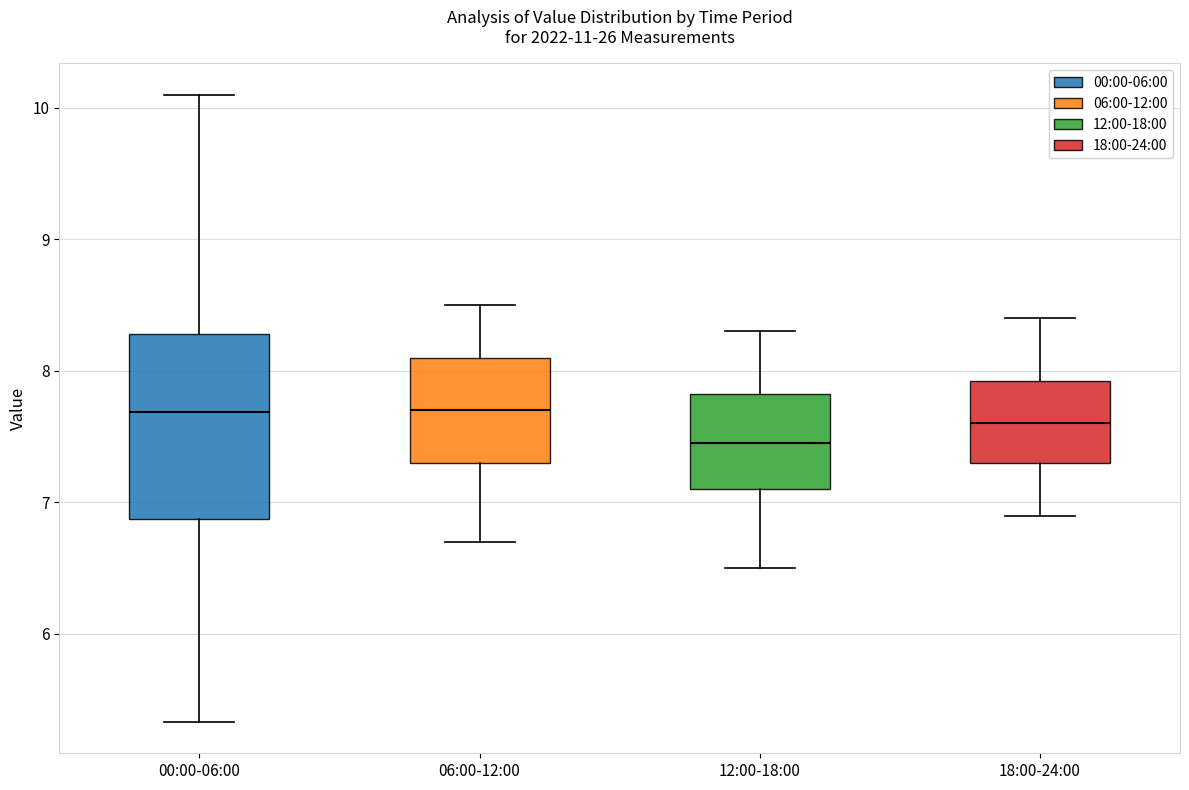

Comparing the boxes themselves (not the whiskers), which one is the tallest?

00:00-06:00